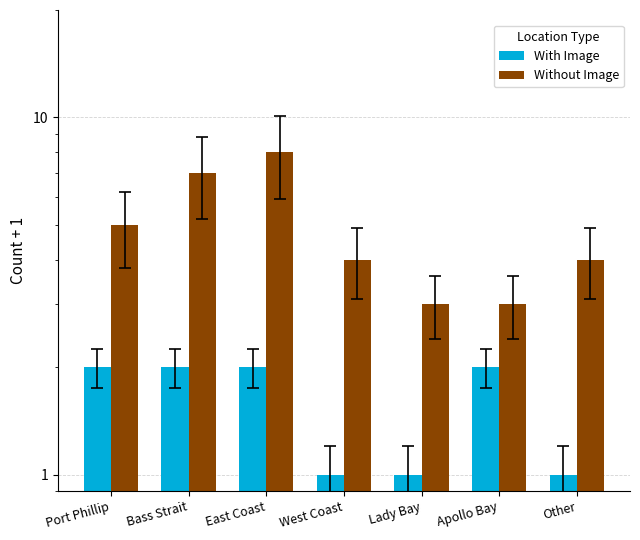

Is the value of With Image at Bass Strait greater than the value of Without Image at Apollo Bay?

No